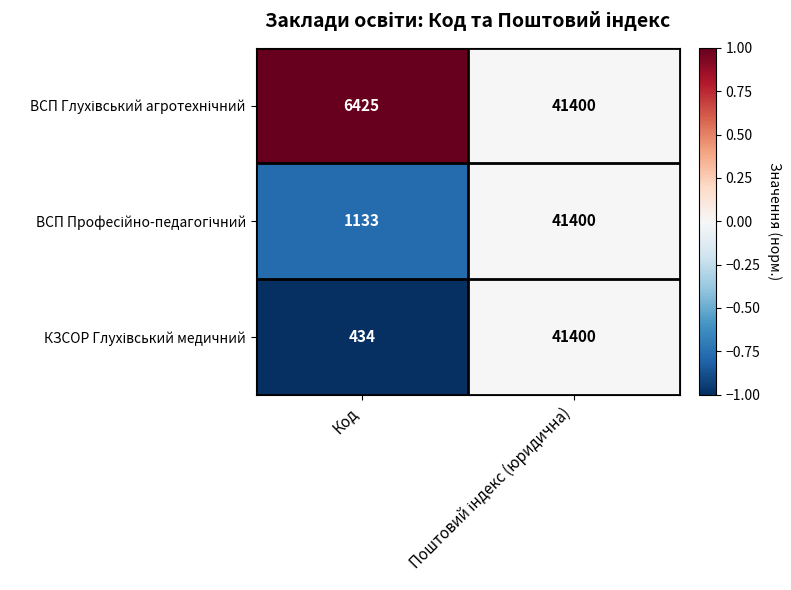

Which category has the lowest value across all series?

Код